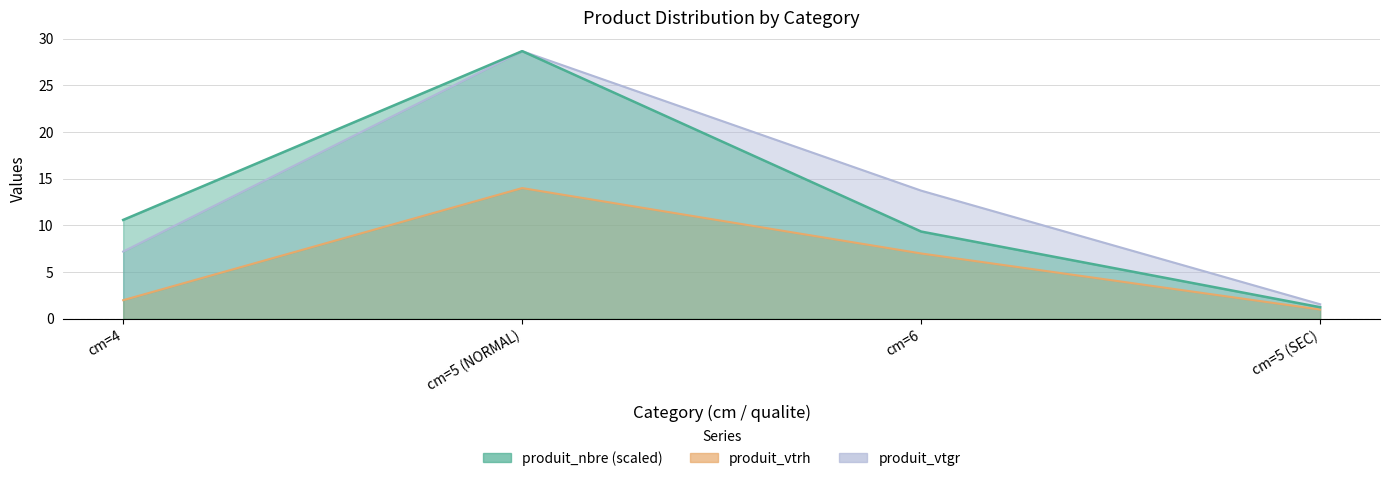

Where does the produit_vtgr series first go above 13?

cm=5 (NORMAL)